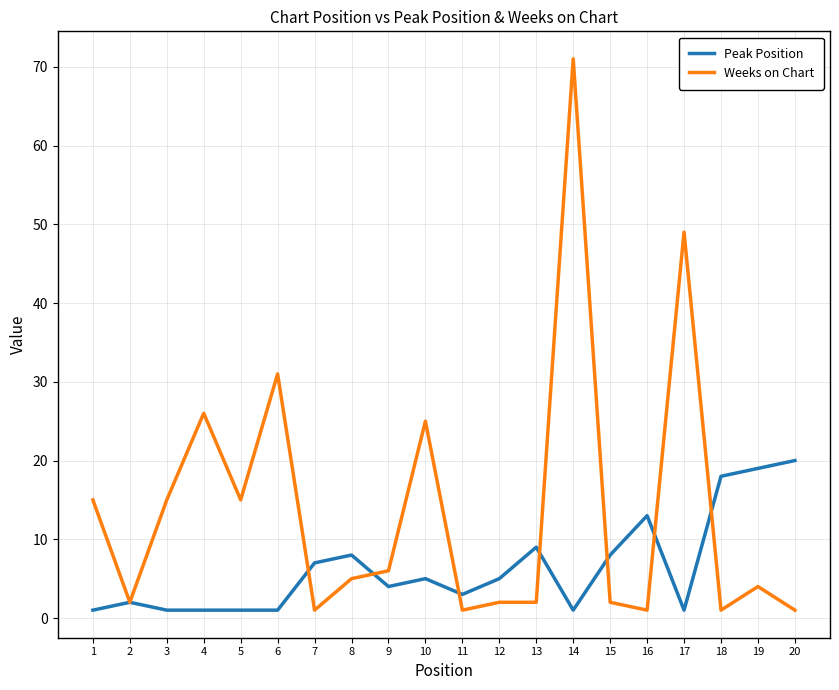

Rank the series at 18 from highest to lowest value.

Peak Position, Weeks on Chart